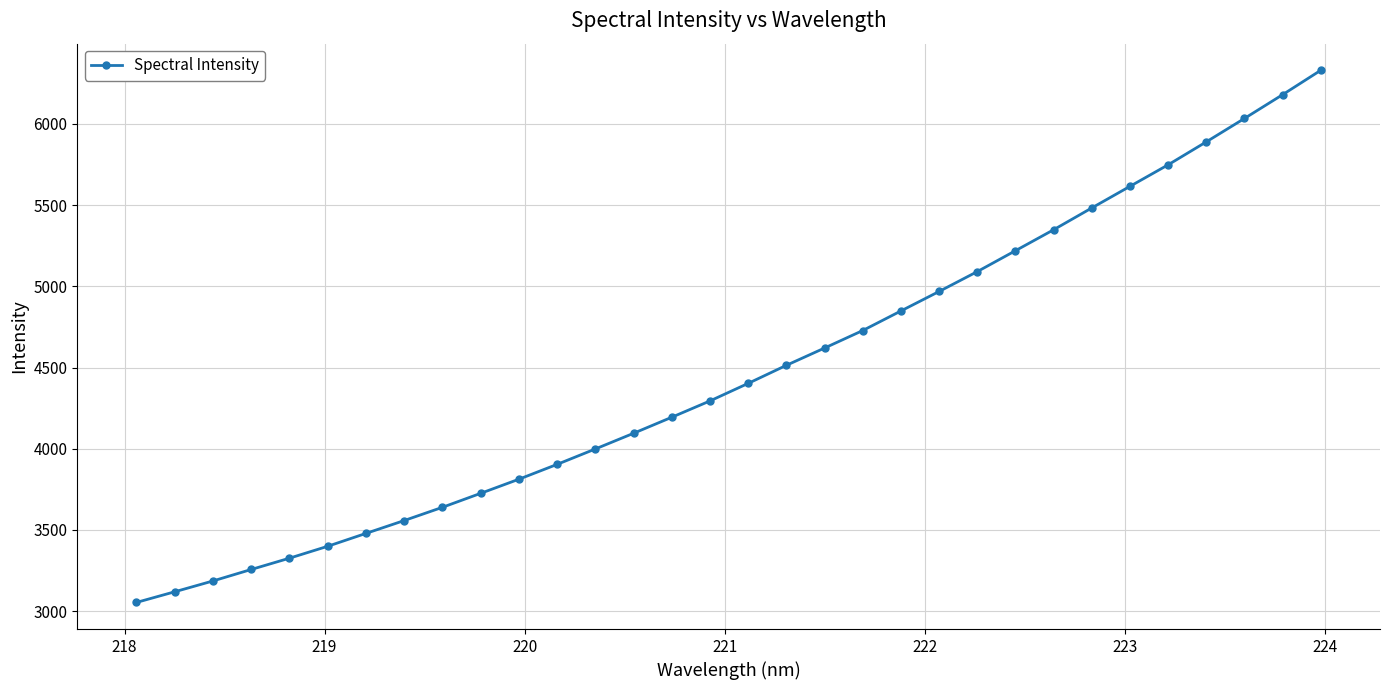

True or false: the data has more than 2 interior local peaks.

False